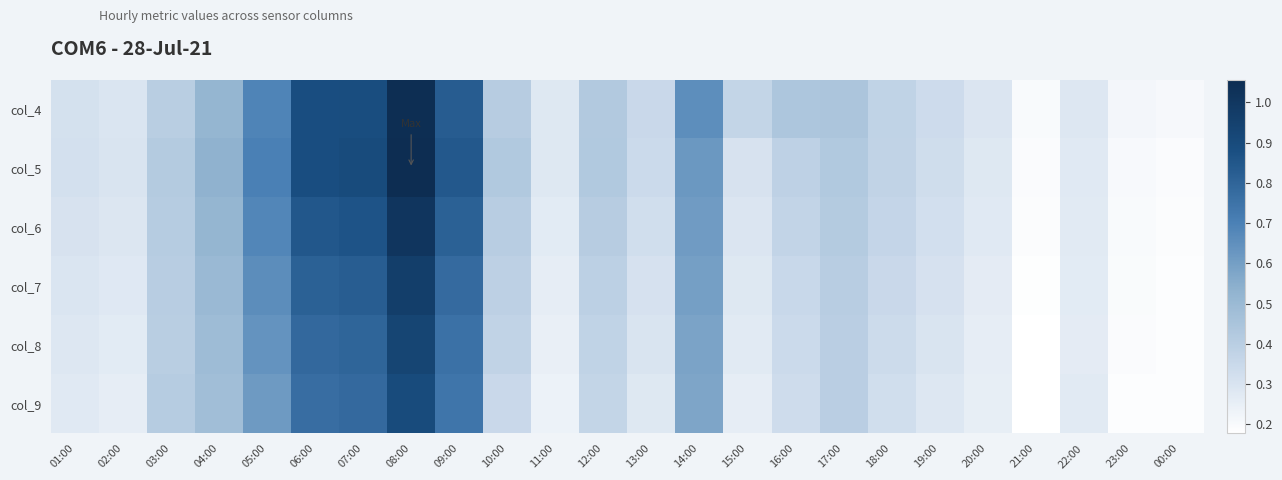

Reading left to right, what are all the values shown in this chart?

col_4: 01:00=0.3	02:00=0.3	03:00=0.4	04:00=0.5	05:00=0.7	06:00=0.9	07:00=0.9	08:00=1.0	09:00=0.8	10:00=0.4	11:00=0.3	12:00=0.4	13:00=0.4	14:00=0.7	15:00=0.4	16:00=0.4	17:00=0.4	18:00=0.4	19:00=0.3	20:00=0.3	21:00=0.2	22:00=0.3	23:00=0.2	00:00=0.2
col_5: 01:00=0.3	02:00=0.3	03:00=0.4	04:00=0.5	05:00=0.7	06:00=0.9	07:00=0.9	08:00=1.1	09:00=0.8	10:00=0.4	11:00=0.3	12:00=0.4	13:00=0.3	14:00=0.6	15:00=0.3	16:00=0.4	17:00=0.4	18:00=0.4	19:00=0.3	20:00=0.3	21:00=0.2	22:00=0.3	23:00=0.2	00:00=0.2
col_6: 01:00=0.3	02:00=0.3	03:00=0.4	04:00=0.5	05:00=0.7	06:00=0.8	07:00=0.9	08:00=1.0	09:00=0.8	10:00=0.4	11:00=0.3	12:00=0.4	13:00=0.3	14:00=0.6	15:00=0.3	16:00=0.4	17:00=0.4	18:00=0.4	19:00=0.3	20:00=0.3	21:00=0.2	22:00=0.3	23:00=0.2	00:00=0.2
col_7: 01:00=0.3	02:00=0.3	03:00=0.4	04:00=0.5	05:00=0.7	06:00=0.8	07:00=0.8	08:00=1.0	09:00=0.8	10:00=0.4	11:00=0.3	12:00=0.4	13:00=0.3	14:00=0.6	15:00=0.3	16:00=0.4	17:00=0.4	18:00=0.3	19:00=0.3	20:00=0.3	21:00=0.2	22:00=0.3	23:00=0.2	00:00=0.2
col_8: 01:00=0.3	02:00=0.3	03:00=0.4	04:00=0.5	05:00=0.6	06:00=0.8	07:00=0.8	08:00=0.9	09:00=0.8	10:00=0.4	11:00=0.2	12:00=0.4	13:00=0.3	14:00=0.6	15:00=0.3	16:00=0.3	17:00=0.4	18:00=0.3	19:00=0.3	20:00=0.3	21:00=0.2	22:00=0.3	23:00=0.2	00:00=0.2
col_9: 01:00=0.3	02:00=0.3	03:00=0.4	04:00=0.5	05:00=0.6	06:00=0.8	07:00=0.8	08:00=0.9	09:00=0.7	10:00=0.4	11:00=0.2	12:00=0.4	13:00=0.3	14:00=0.6	15:00=0.3	16:00=0.3	17:00=0.4	18:00=0.3	19:00=0.3	20:00=0.3	21:00=0.2	22:00=0.3	23:00=0.2	00:00=0.2